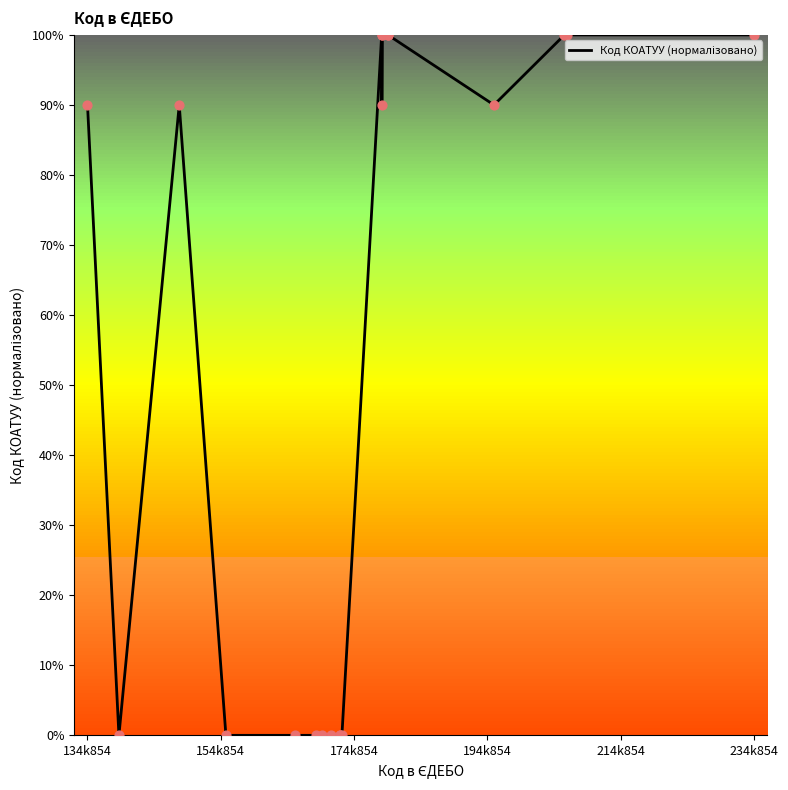

What is the maximum value shown in the chart?

100